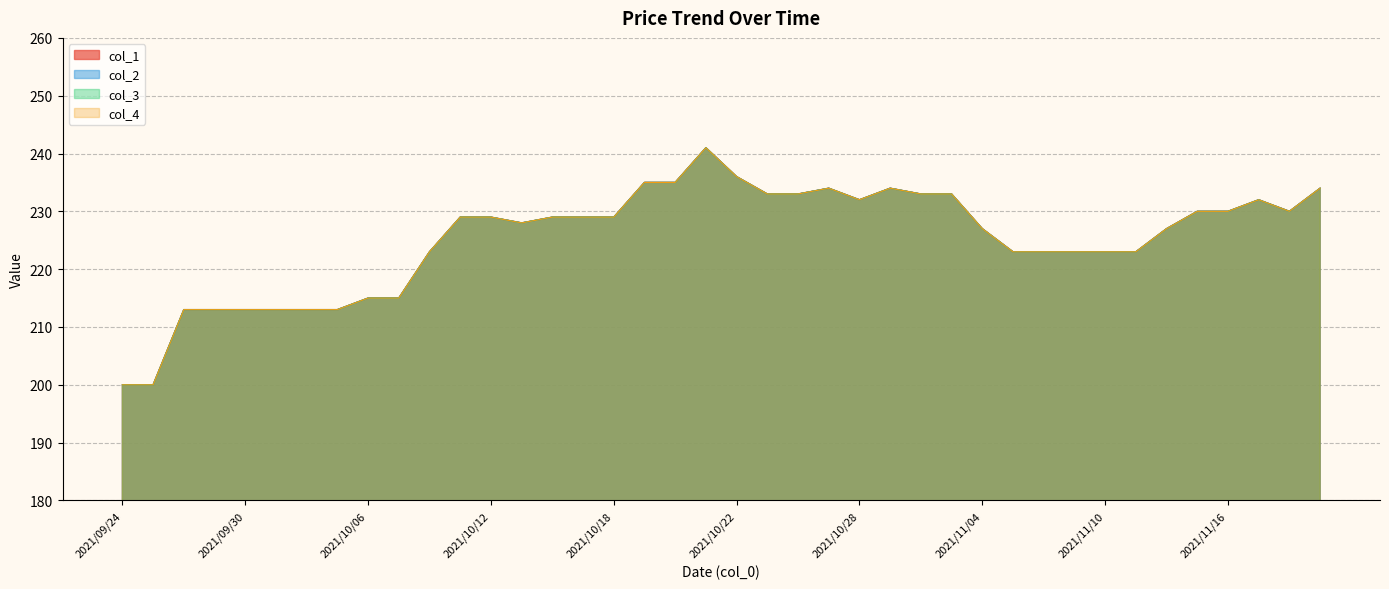

How many lines are shown in the chart?

4